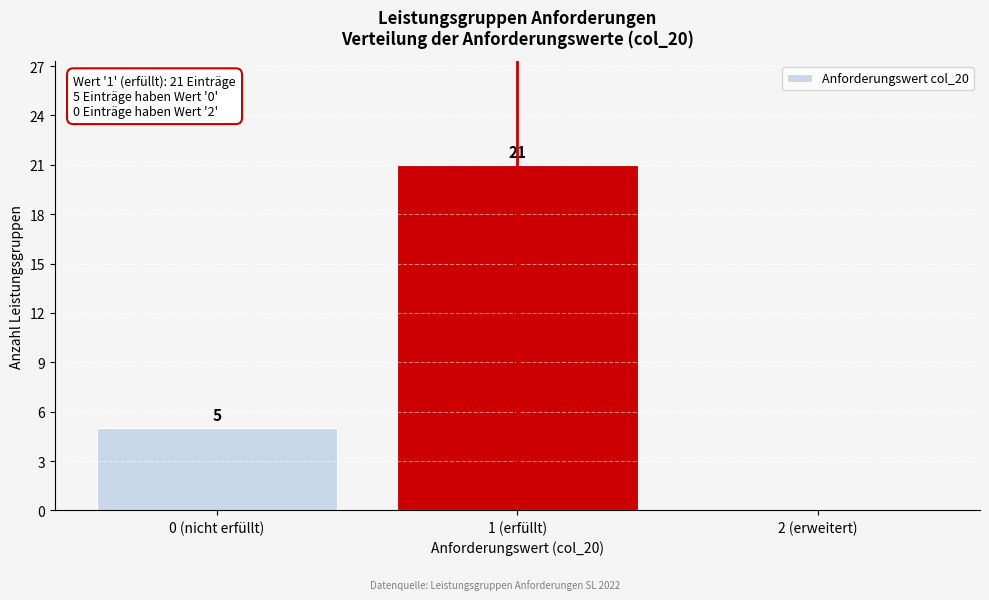

Reading left to right, what are all the values shown in this chart?

0 (nicht erfüllt)=5	1 (erfüllt)=21	2 (erweitert)=0